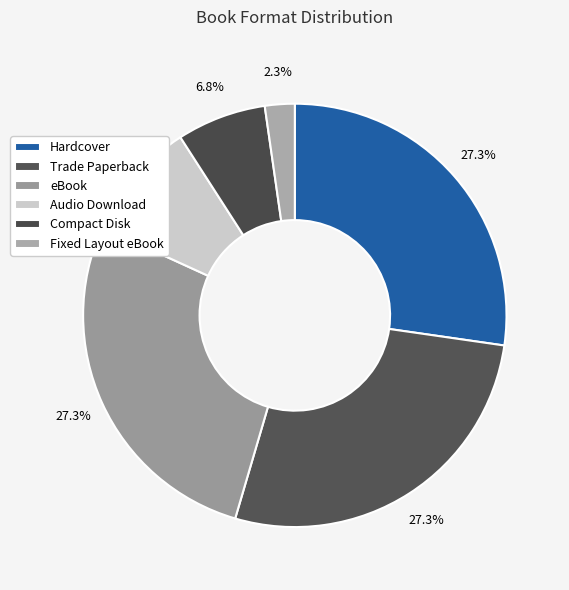

Rank the categories by value from lowest to highest.

Fixed Layout eBook, Compact Disk, Audio Download, Hardcover, Trade Paperback, eBook